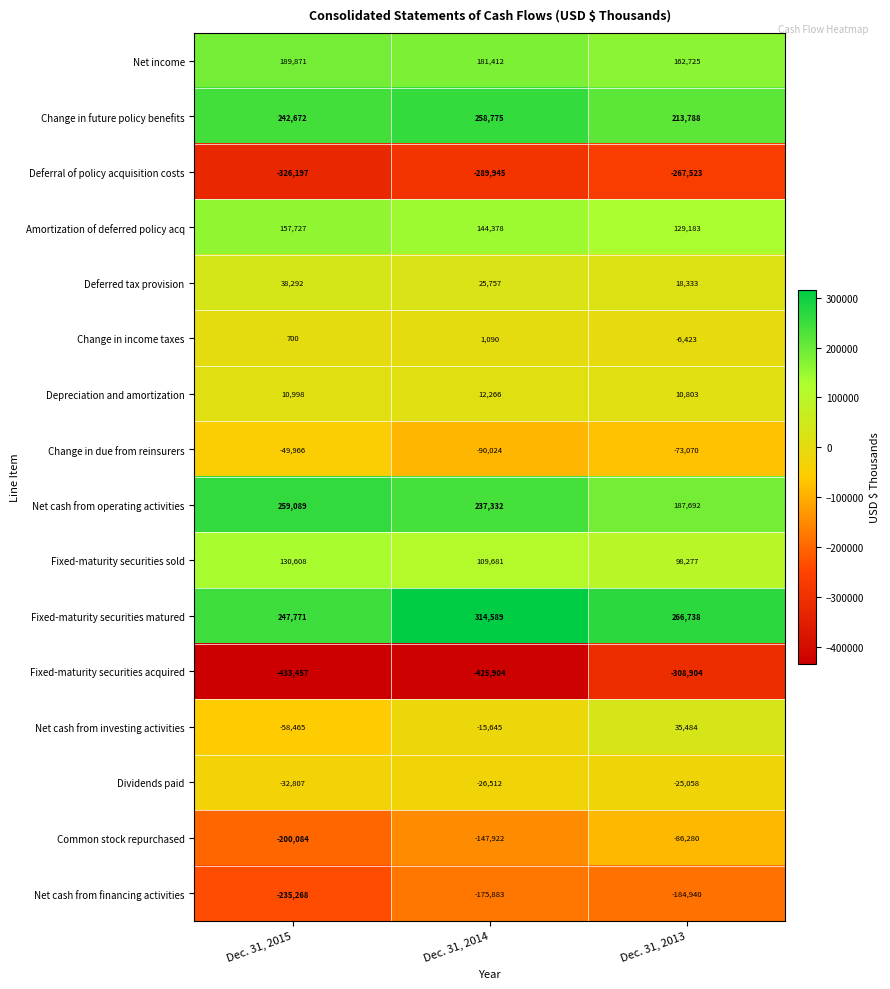

What is the spread (max minus min) of values at Dec. 31, 2015?

692546